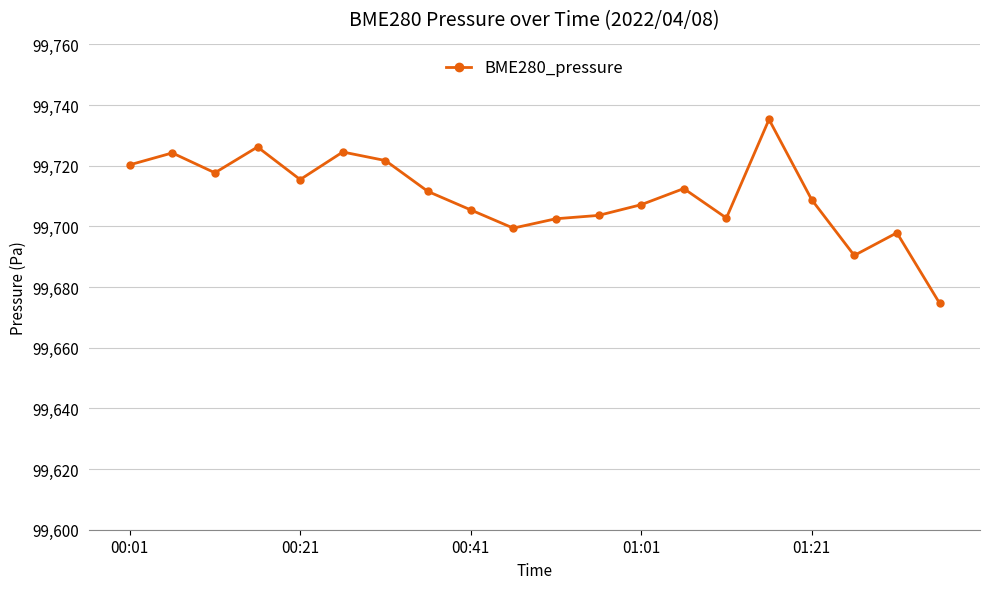

What is the maximum value shown in the chart?

99735.3